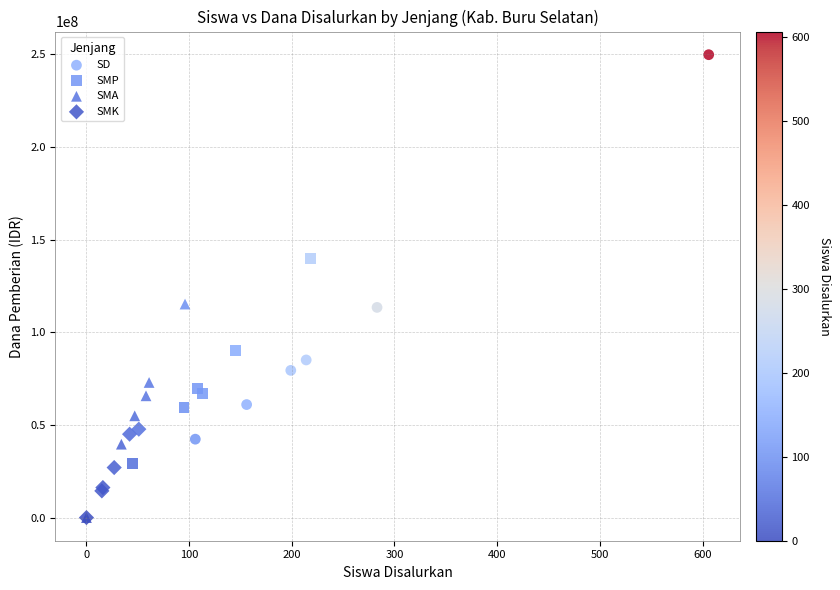

Which series has the largest Y range (max minus min)?

SD